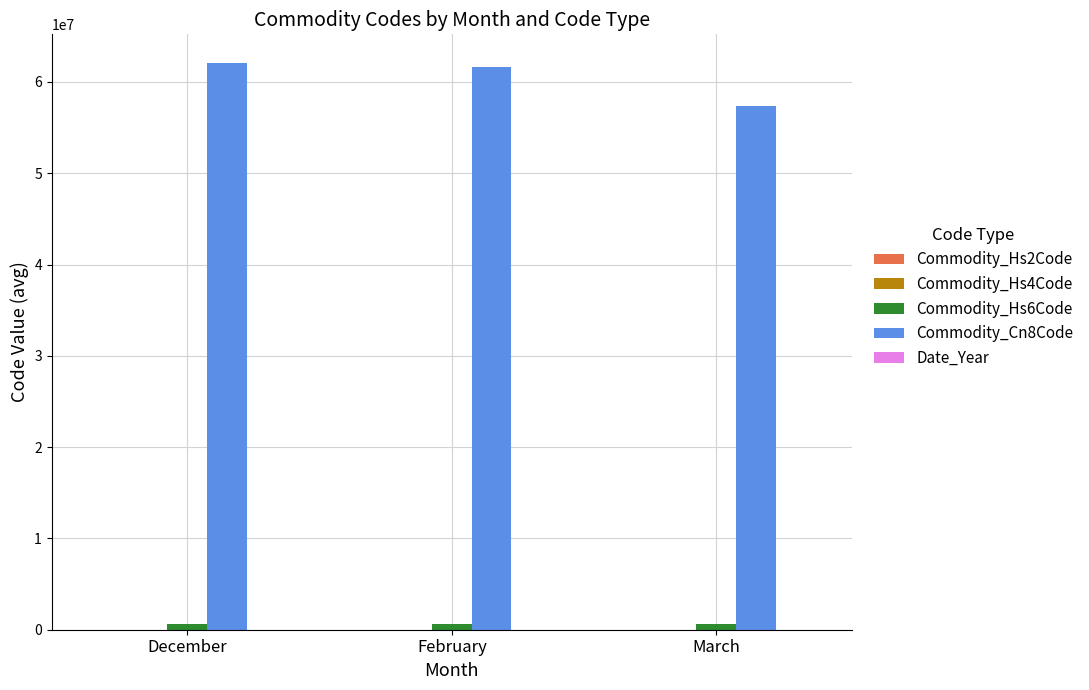

What is the sum of all Commodity_Cn8Code values?

181031568.0